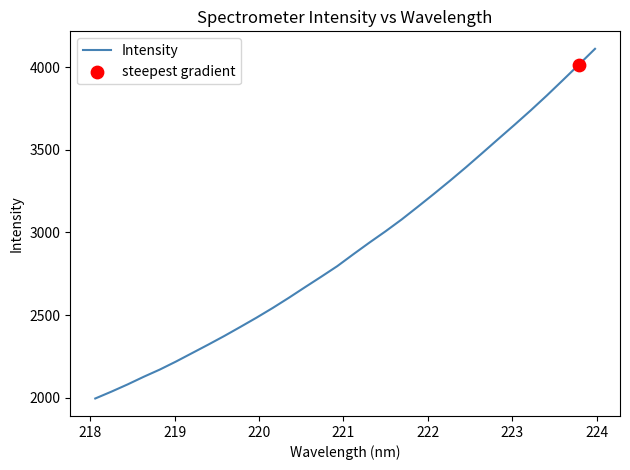

What is the maximum value shown in the chart?

4110.0